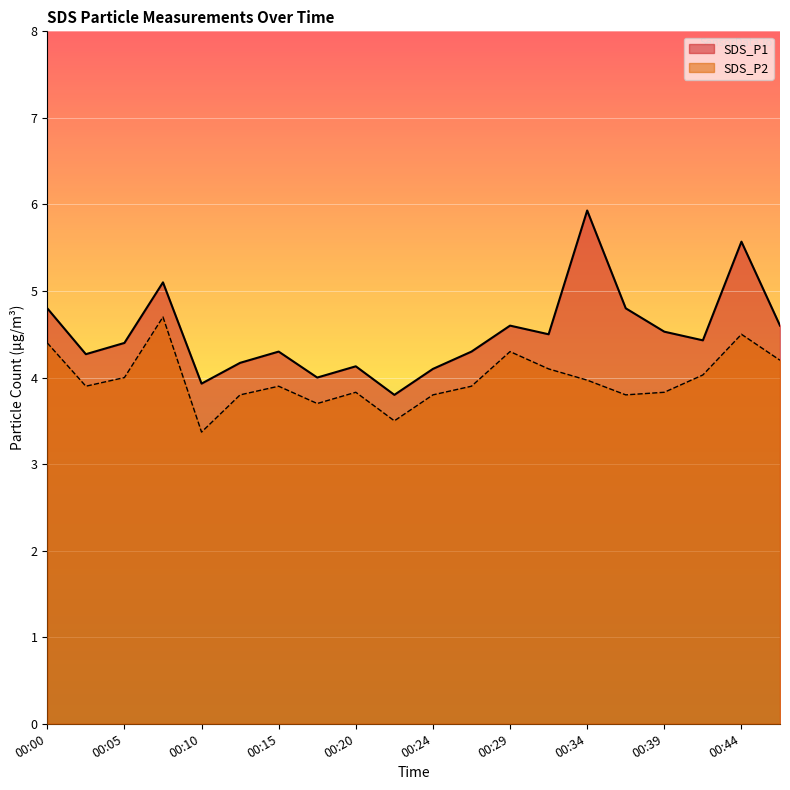

Which series has the largest range (max minus min)?

SDS_P1